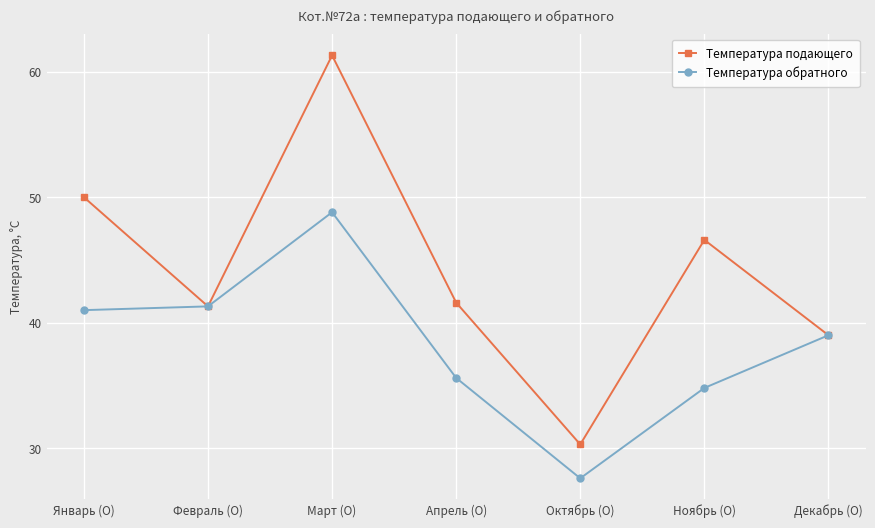

True or false: Температура подающего has a value of 61.3 at Март (О).

True